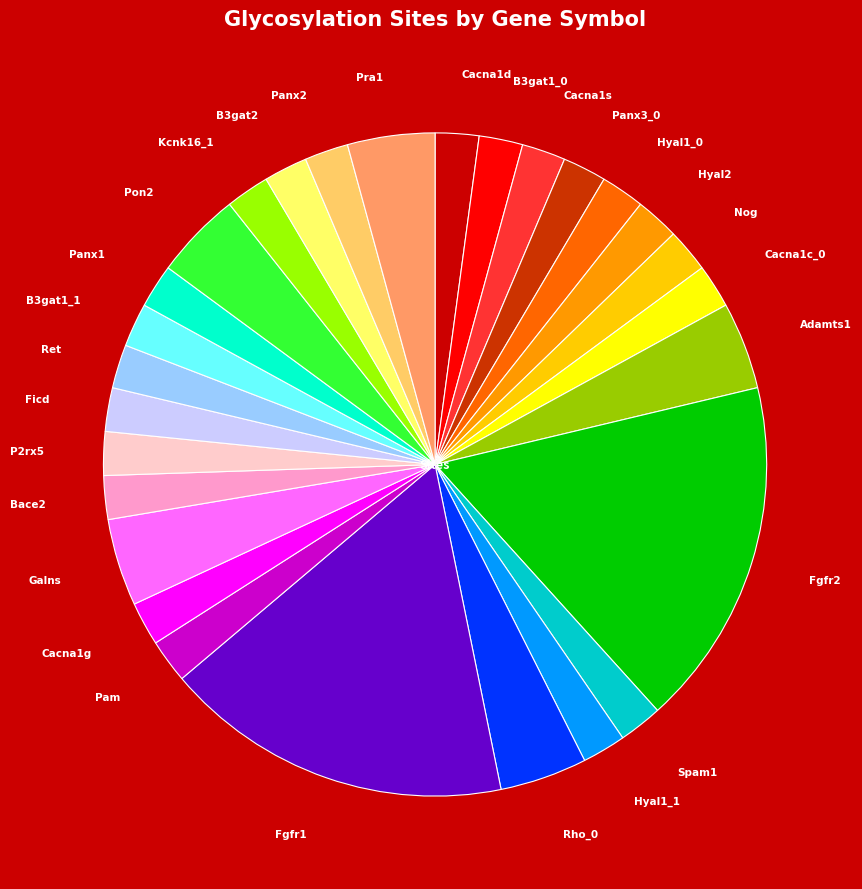

Is the sum of Ficd and Fgfr2 greater than half?

No